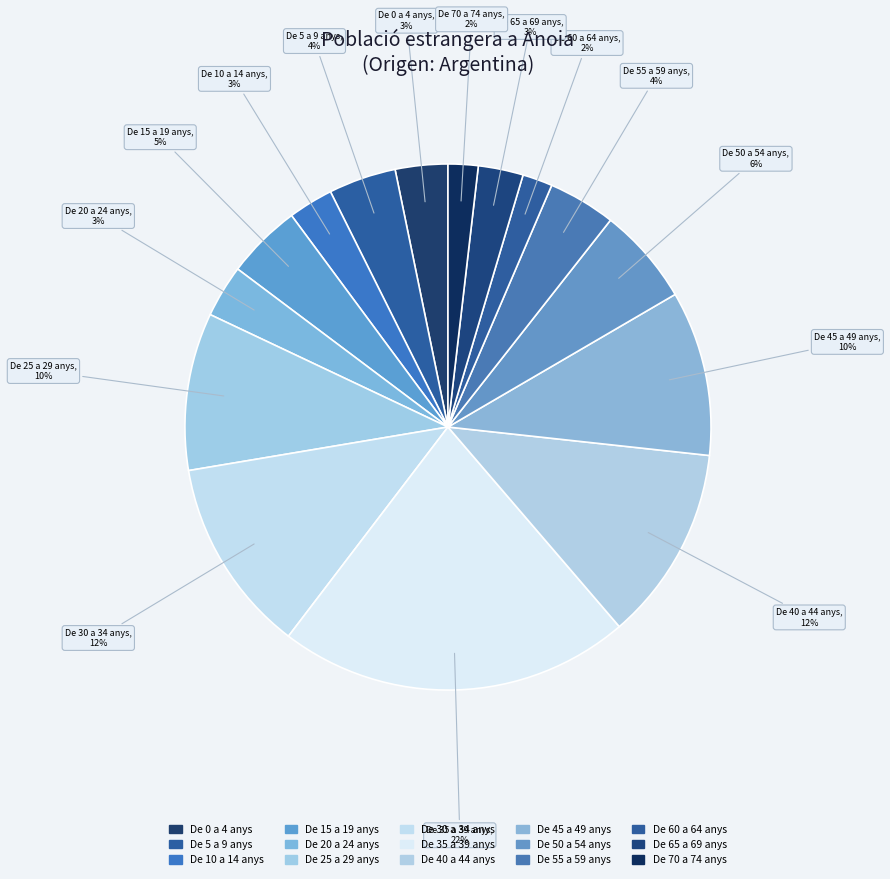

To the nearest percent, what is the difference between the De 15 a 19 anys and De 50 a 54 anys slice percentages?

1%